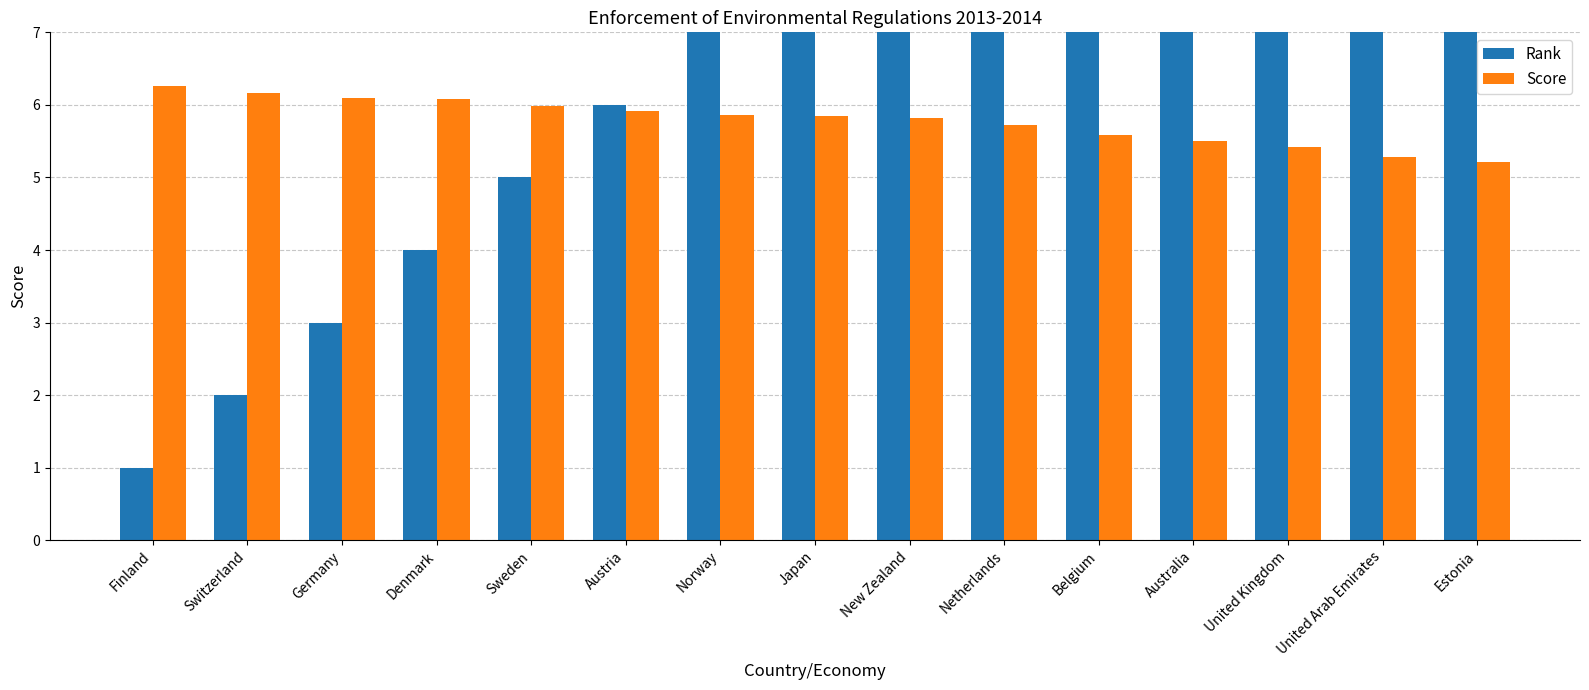

At Finland, list the series in order from largest to smallest.

Score, Rank